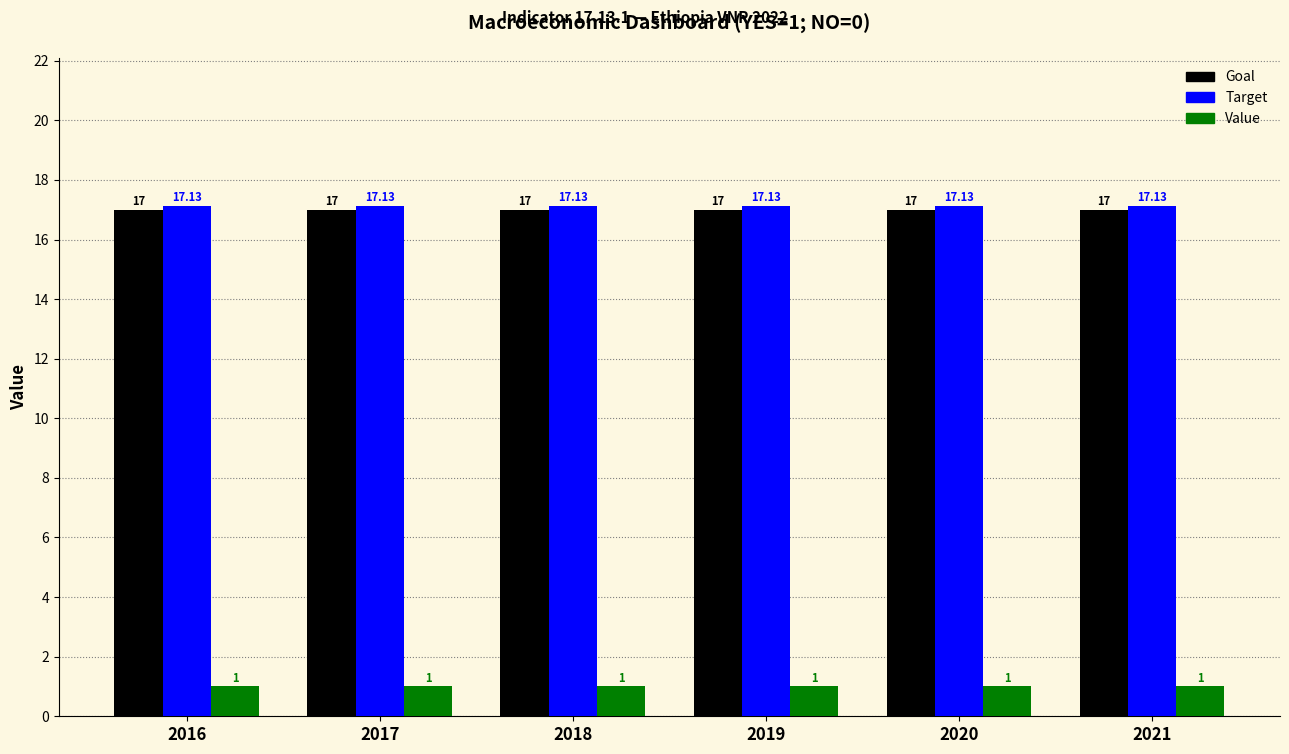

Read the Goal value at 2018.

17.0